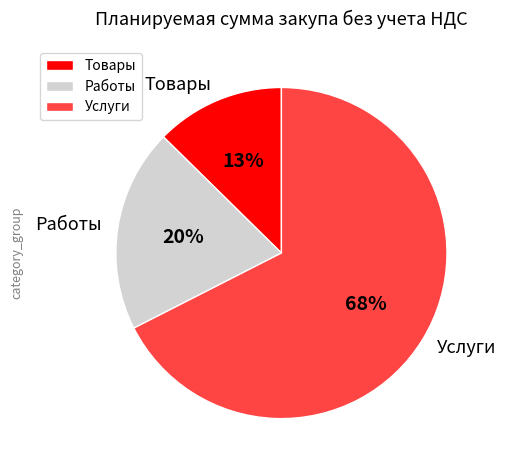

What percentage is the Товары slice, to the nearest percent?

13%